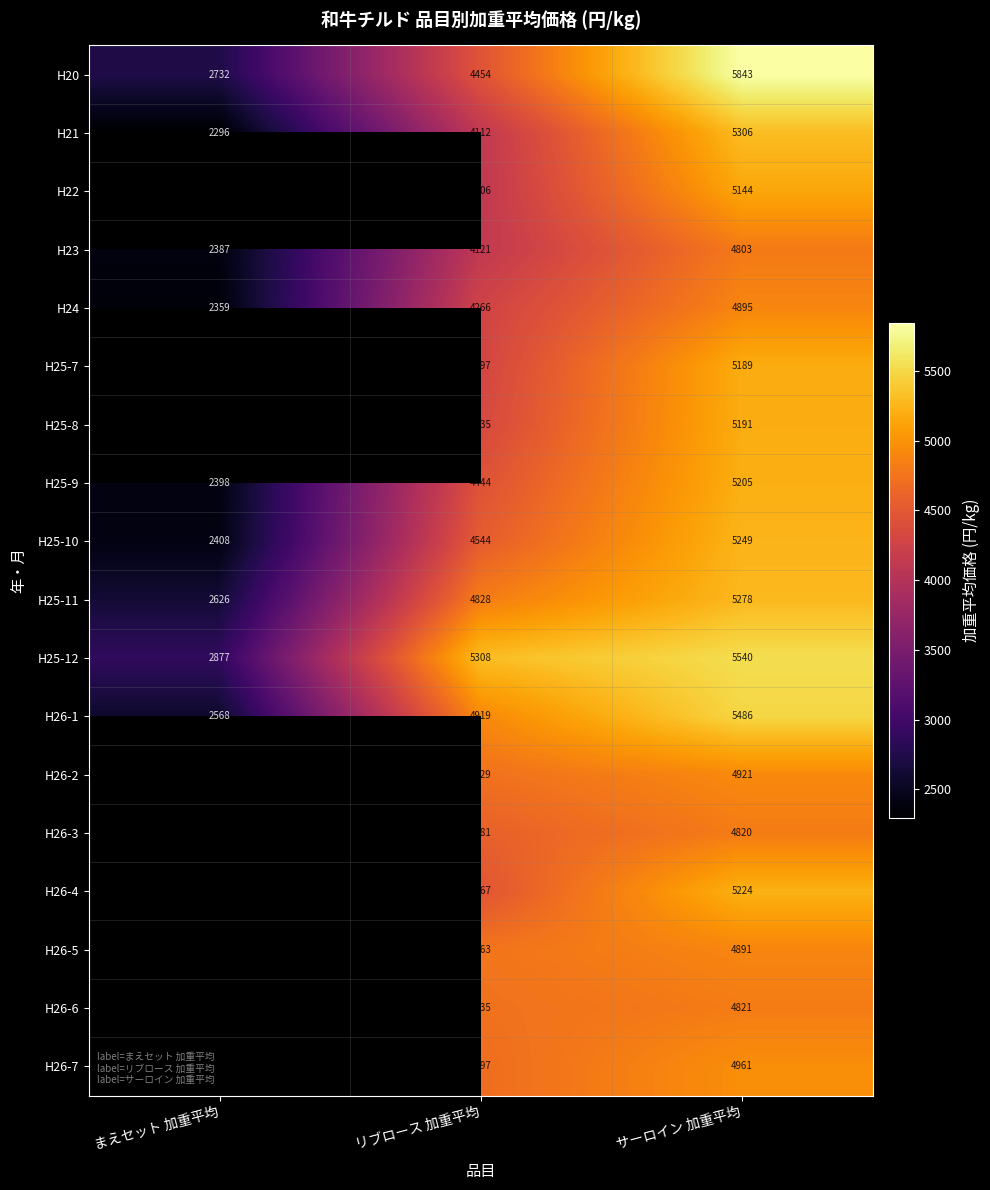

Which category has the lowest value in the H20 series?

まえセット 加重平均